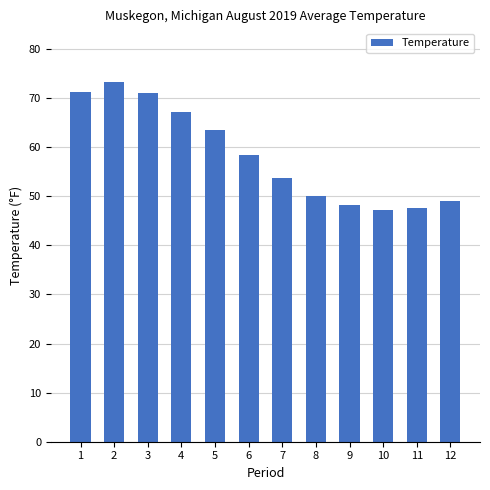

Are the bars grouped side by side (vs. stacked)?

No